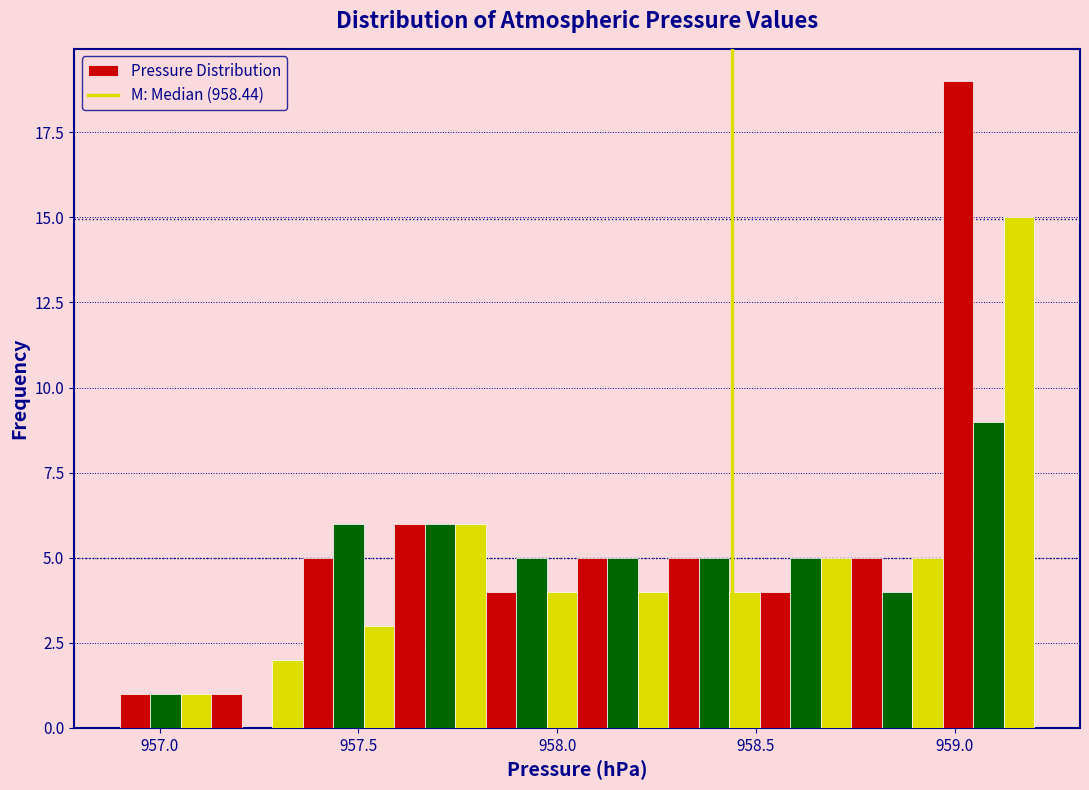

Around what value on the x-axis is the tallest bar? Give the approximate position of its centre, as read against the axis.

959.00